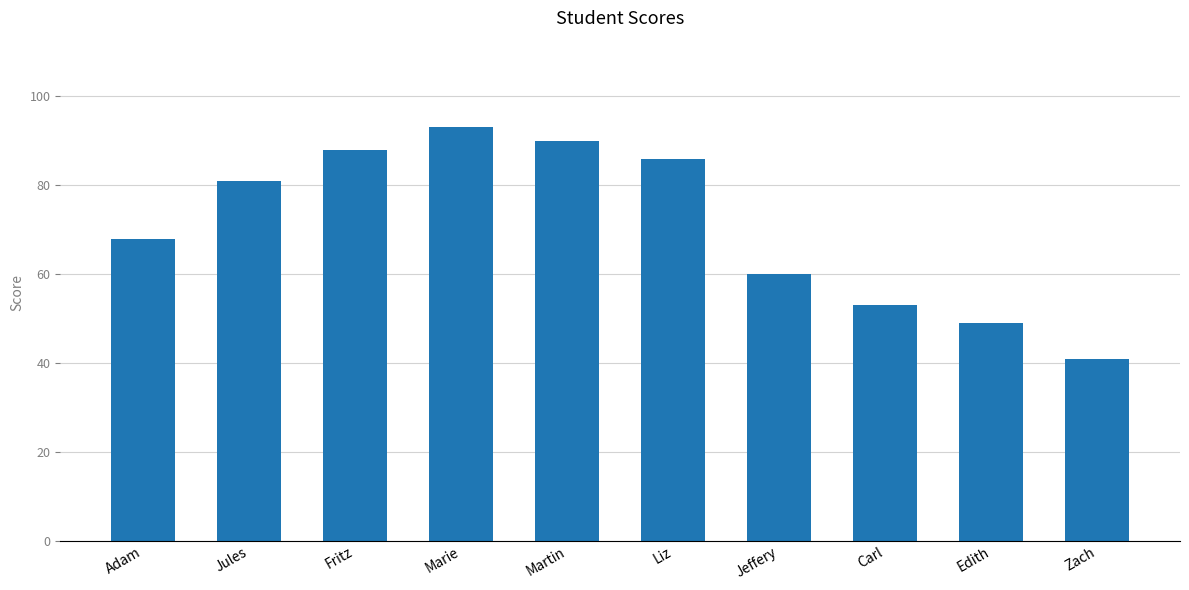

At which category does the chart reach its peak across all series?

Marie